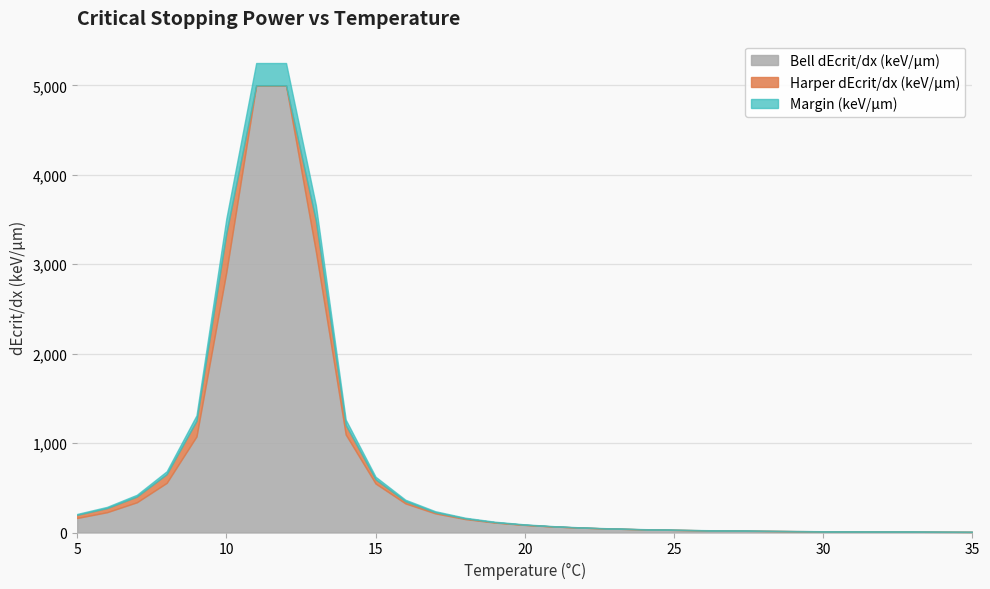

Between 22 and 24, which series saw the biggest shift?

Harper dEcrit/dx (keV/um)